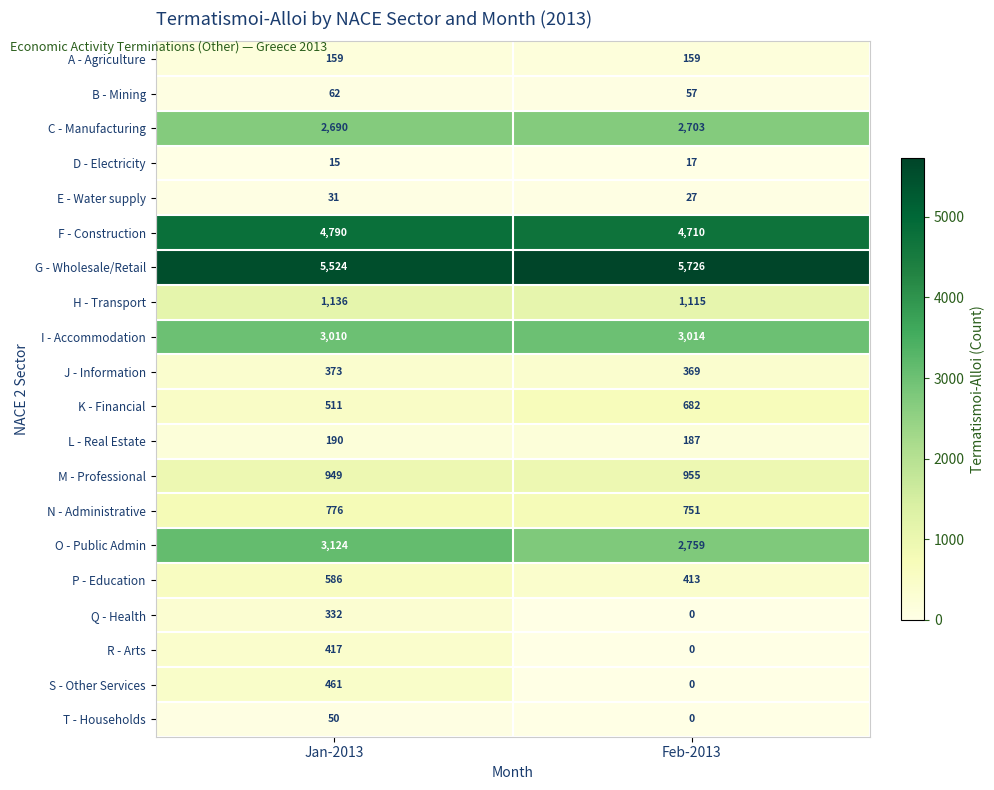

Between Jan-2013 and Feb-2013, which series saw the biggest shift?

S - Other Services